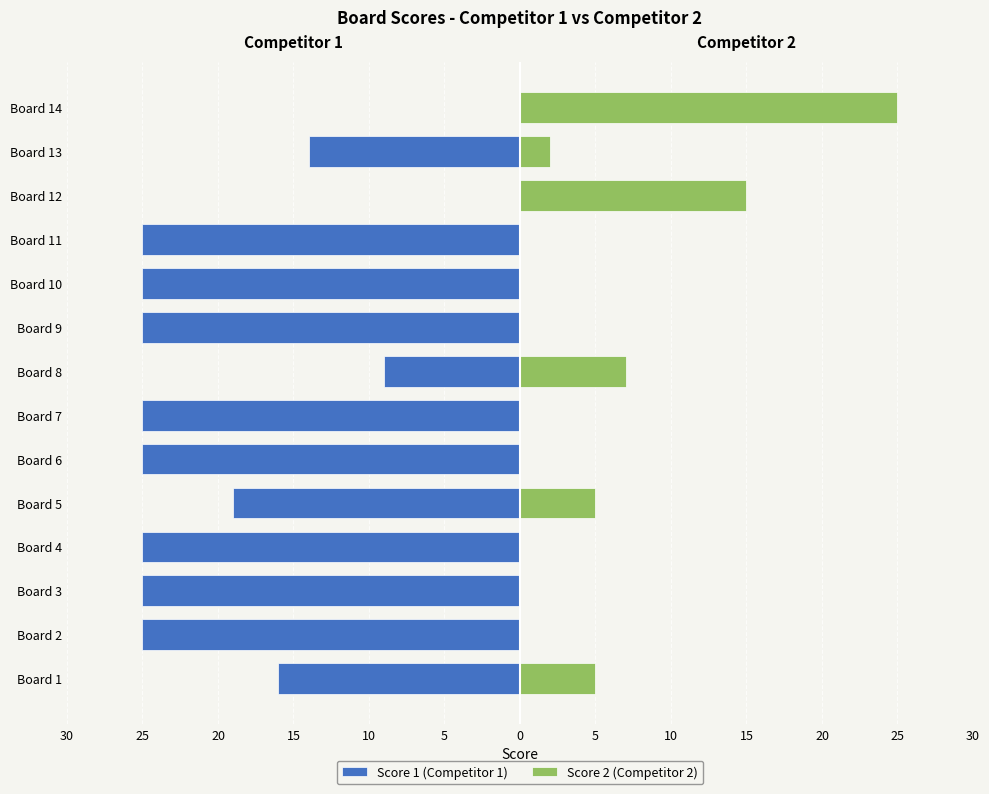

Are the bars horizontal?

Yes